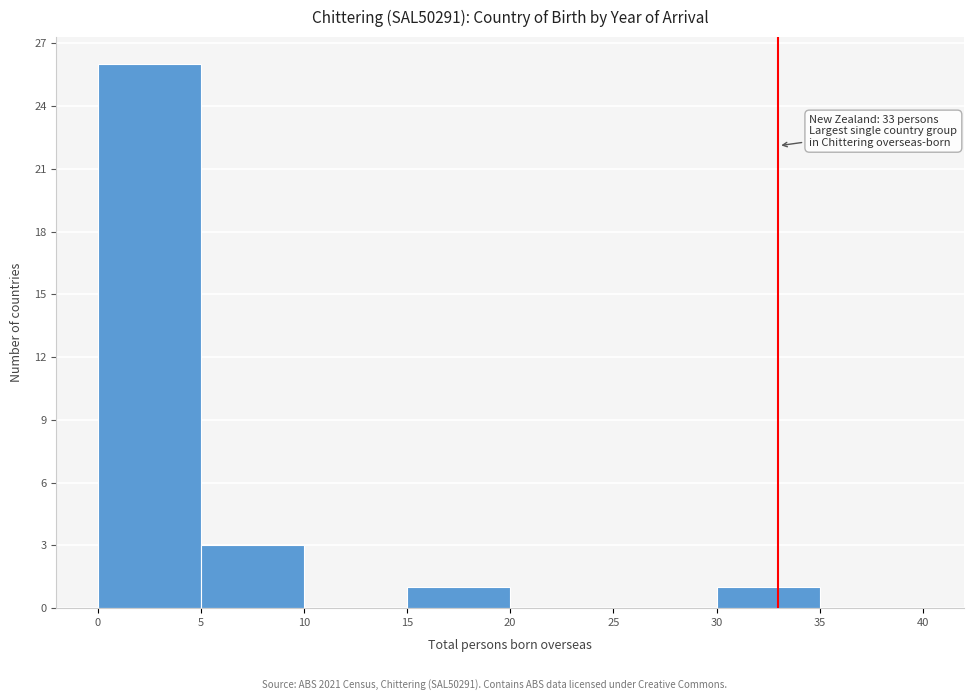

Which range on the x-axis has the tallest bar?

0 to 5